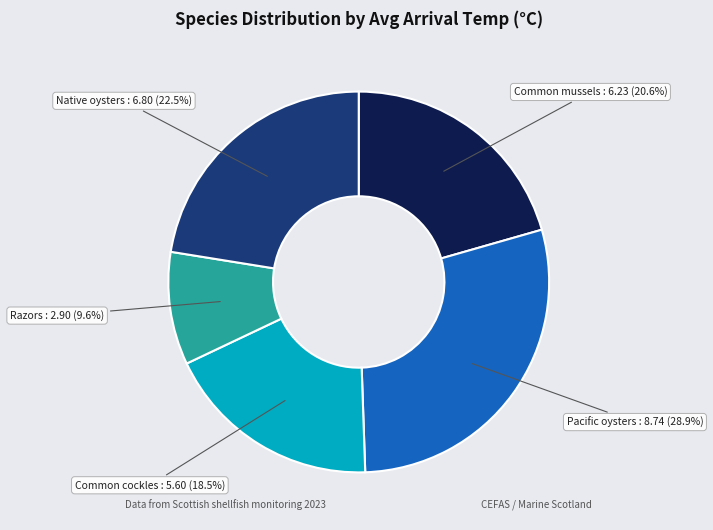

What is the ratio of the value at Common cockles to the value at Pacific oysters?

0.6